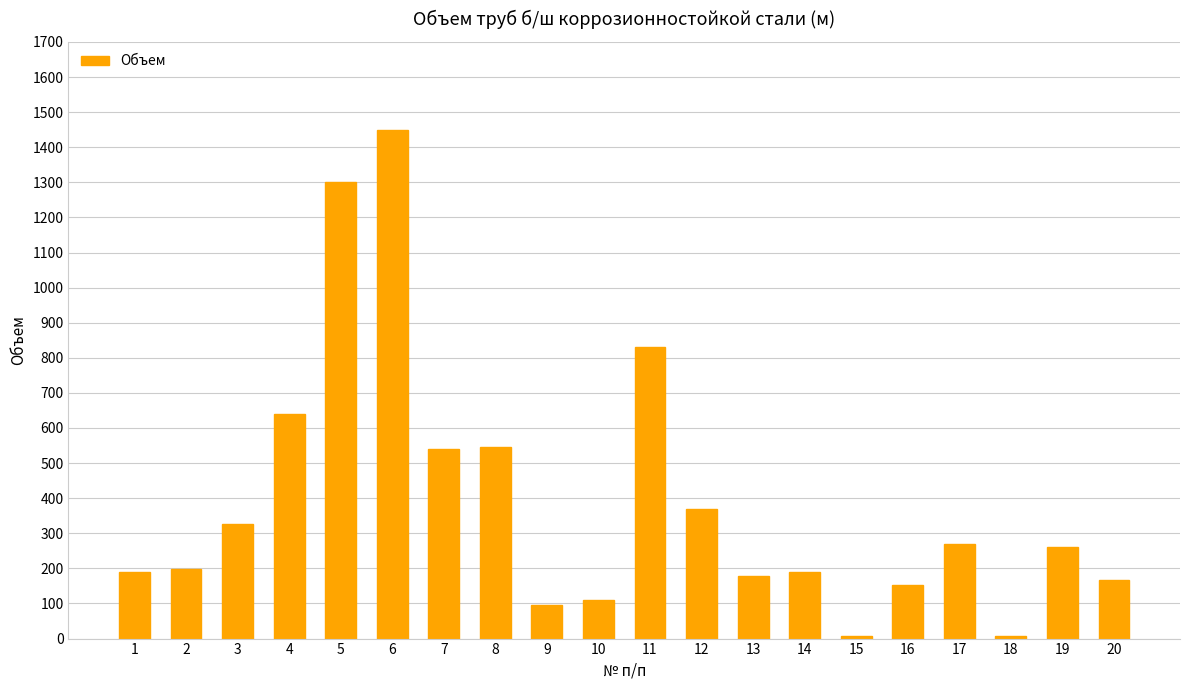

What is the change in value from 11 to 17?

-560.0